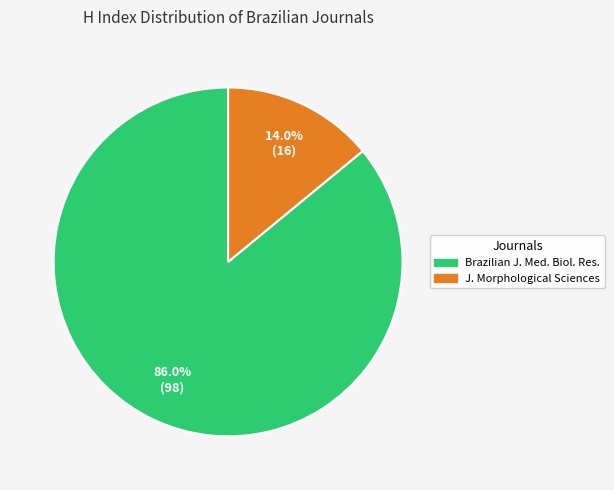

Is there a majority slice in this chart?

Yes